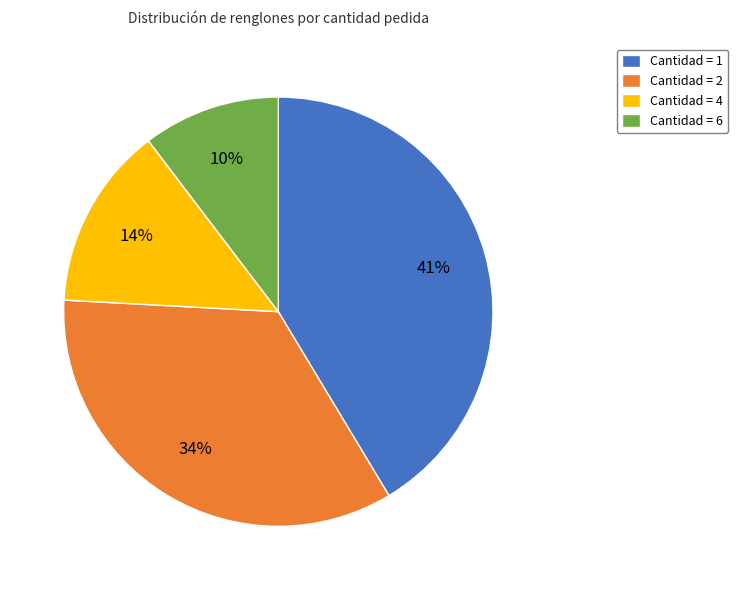

Do Cantidad = 4 and Cantidad = 1 together represent more than half of the pie?

Yes